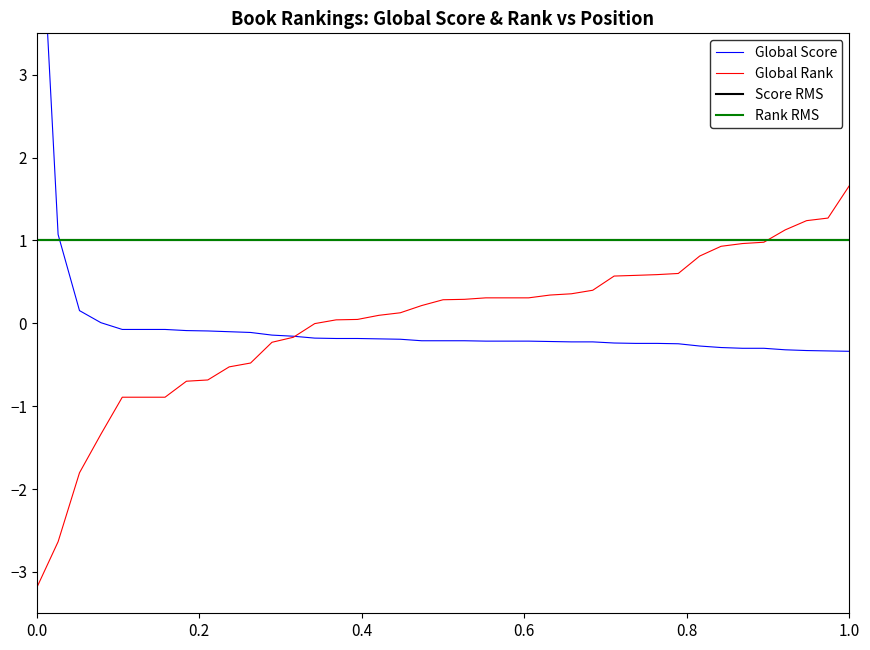

How many values in the Global Rank series are below 0?

14